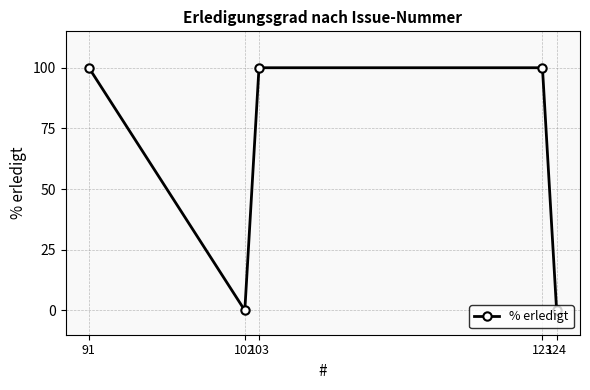

What is the greatest value displayed?

100